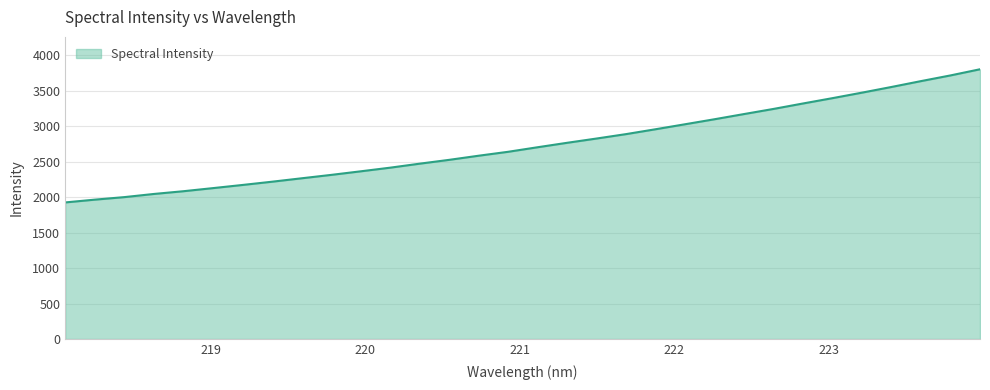

What is the difference between the maximum and minimum values?

1878.1